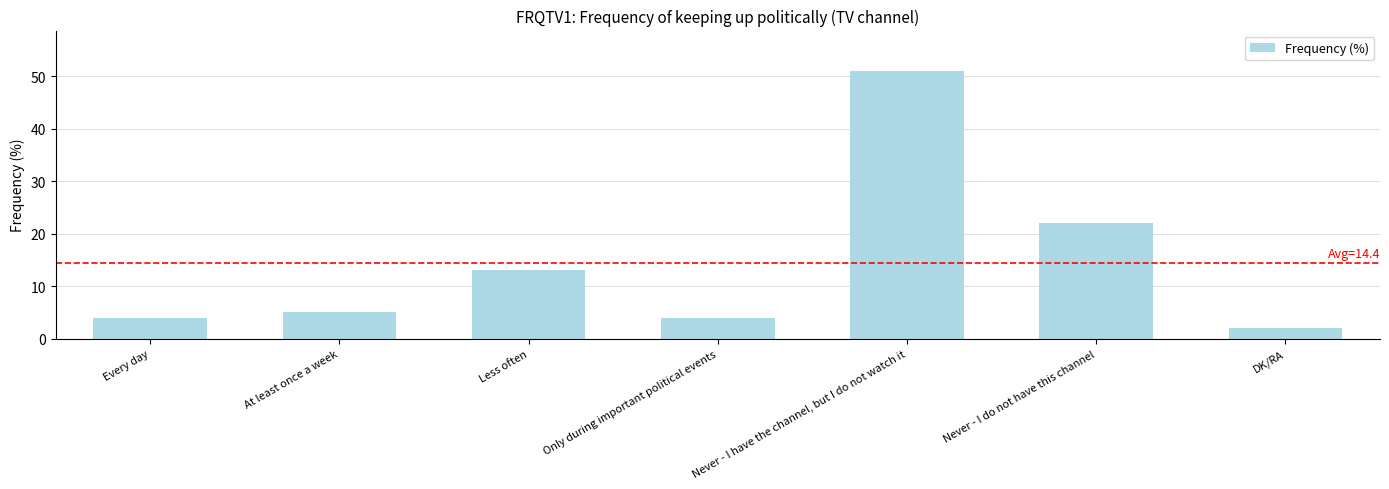

What is the greatest value displayed?

51